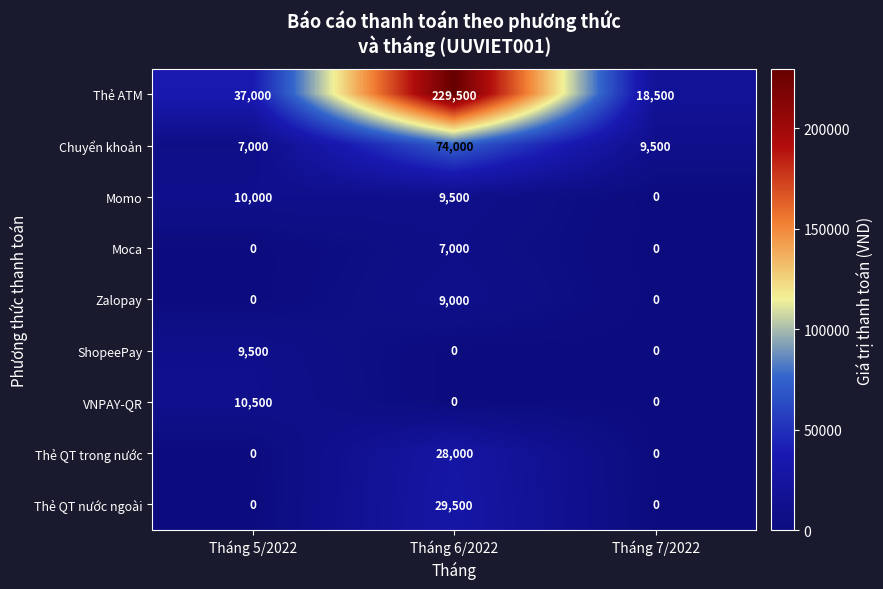

Reading left to right, what are all the values shown in this chart?

Thẻ ATM: 37000	229500	18500
Chuyển khoản: 7000	74000	9500
Momo: 10000	9500	0
Moca: 0	7000	0
Zalopay: 0	9000	0
ShopeePay: 9500	0	0
VNPAY-QR: 10500	0	0
Thẻ QT trong nước: 0	28000	0
Thẻ QT nước ngoài: 0	29500	0